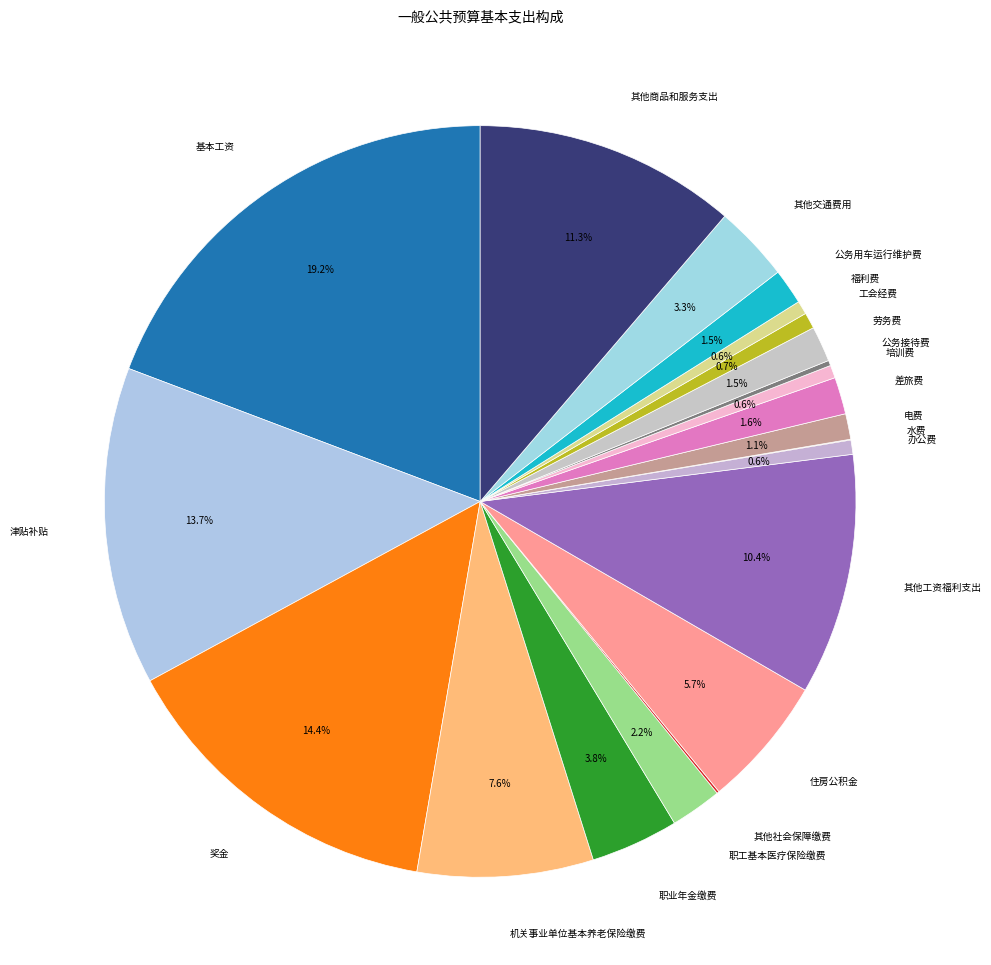

Combined, what portion of the pie is 职工基本医疗保险缴费 and 福利费?

2.8%